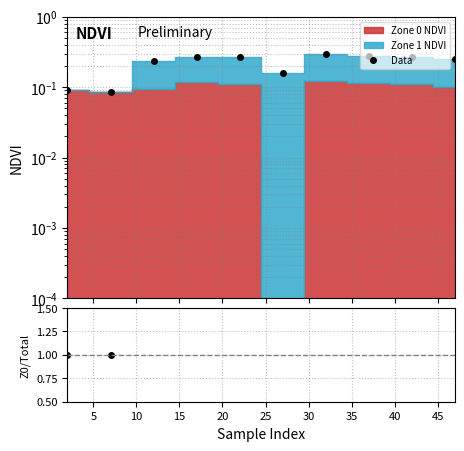

At which label does Zone0/Total reach its minimum?

25